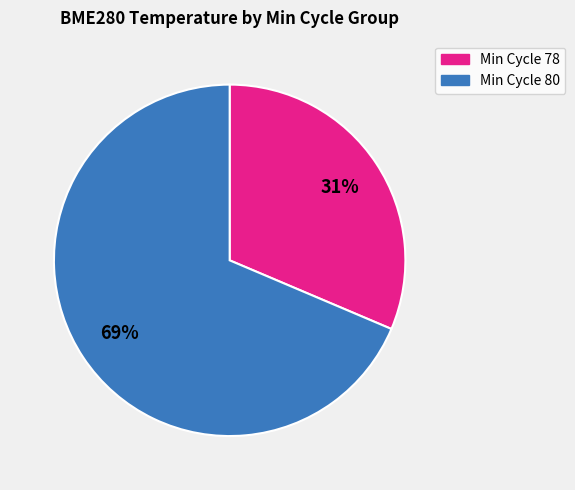

To the nearest percent, what is the average slice percentage?

50%